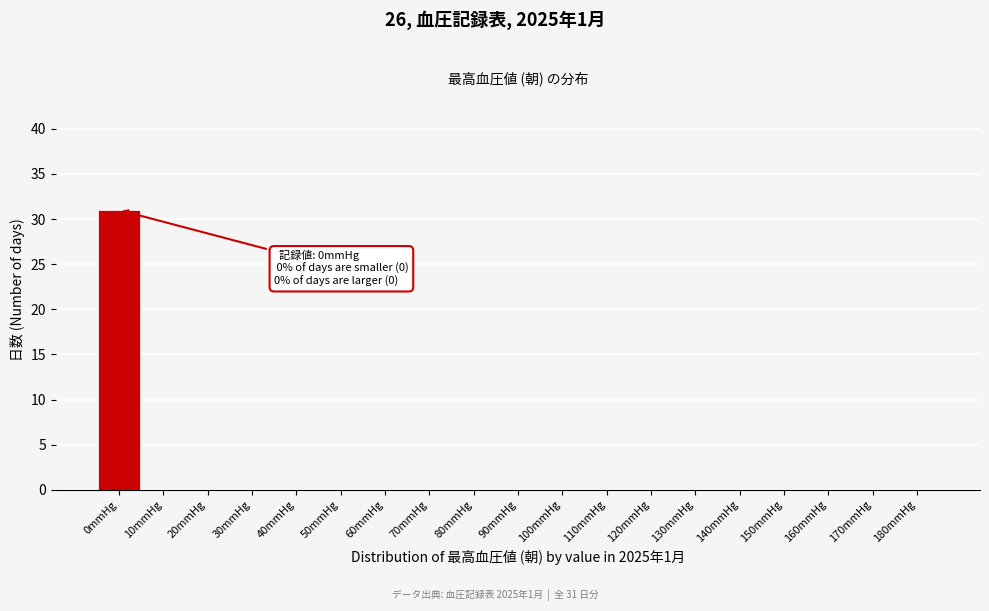

Reading left to right, transcribe all the data shown in this chart.

0mmHg=31	10mmHg=0	20mmHg=0	30mmHg=0	40mmHg=0	50mmHg=0	60mmHg=0	70mmHg=0	80mmHg=0	90mmHg=0	100mmHg=0	110mmHg=0	120mmHg=0	130mmHg=0	140mmHg=0	150mmHg=0	160mmHg=0	170mmHg=0	180mmHg=0